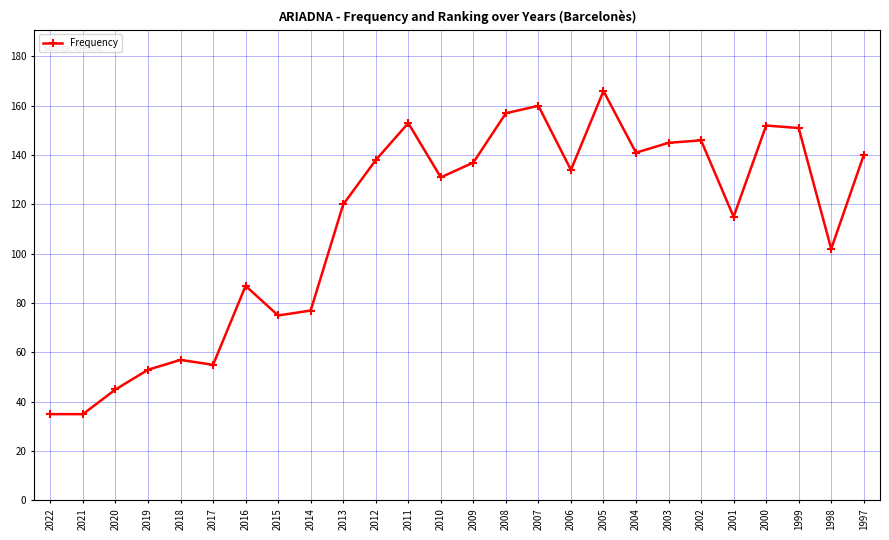

How many lines are shown in the chart?

1